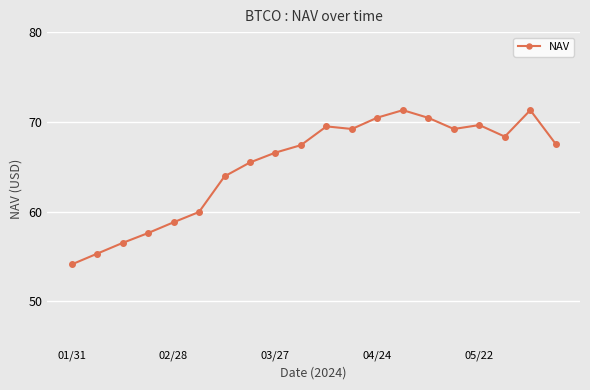

What is the difference between the maximum and minimum values?

17.2